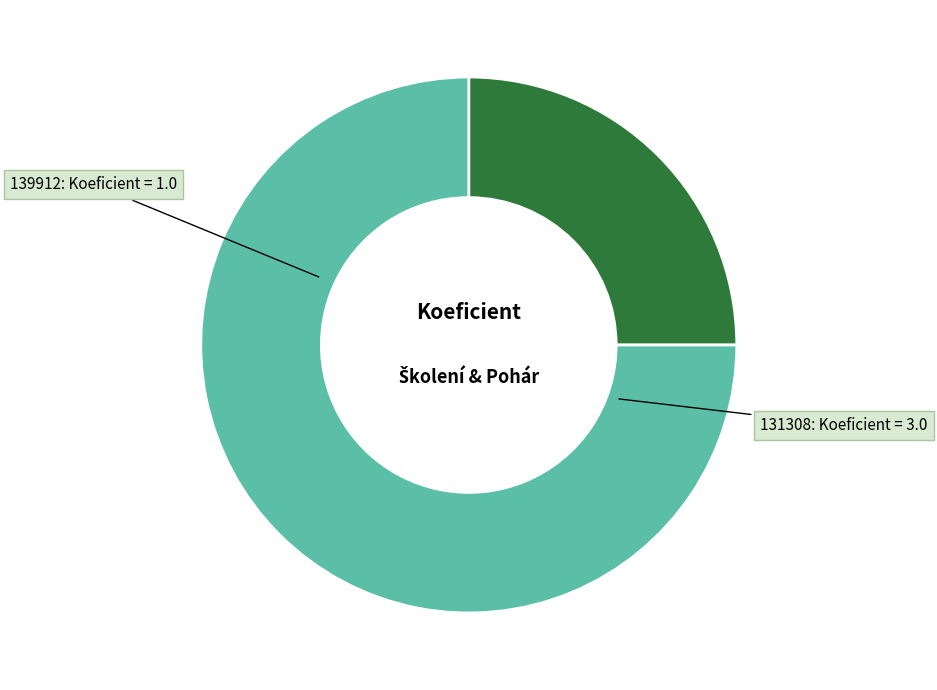

Is there a majority slice in this chart?

Yes